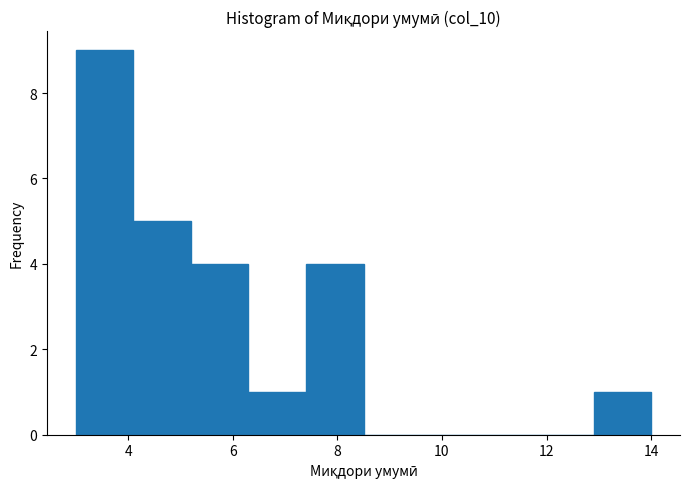

Reading left to right, transcribe this chart: for each bar, give the range it covers on the x-axis and its height. Neither the bar edges nor the heights are printed on the chart, so give them approximately, as read against the axes.

3.0 to 4.1: 9
4.1 to 5.2: 5
5.2 to 6.3: 4
6.3 to 7.4: 1
7.4 to 8.5: 4
8.5 to 9.6: 0
9.6 to 10.7: 0
10.7 to 11.8: 0
11.8 to 12.9: 0
12.9 to 14.0: 1